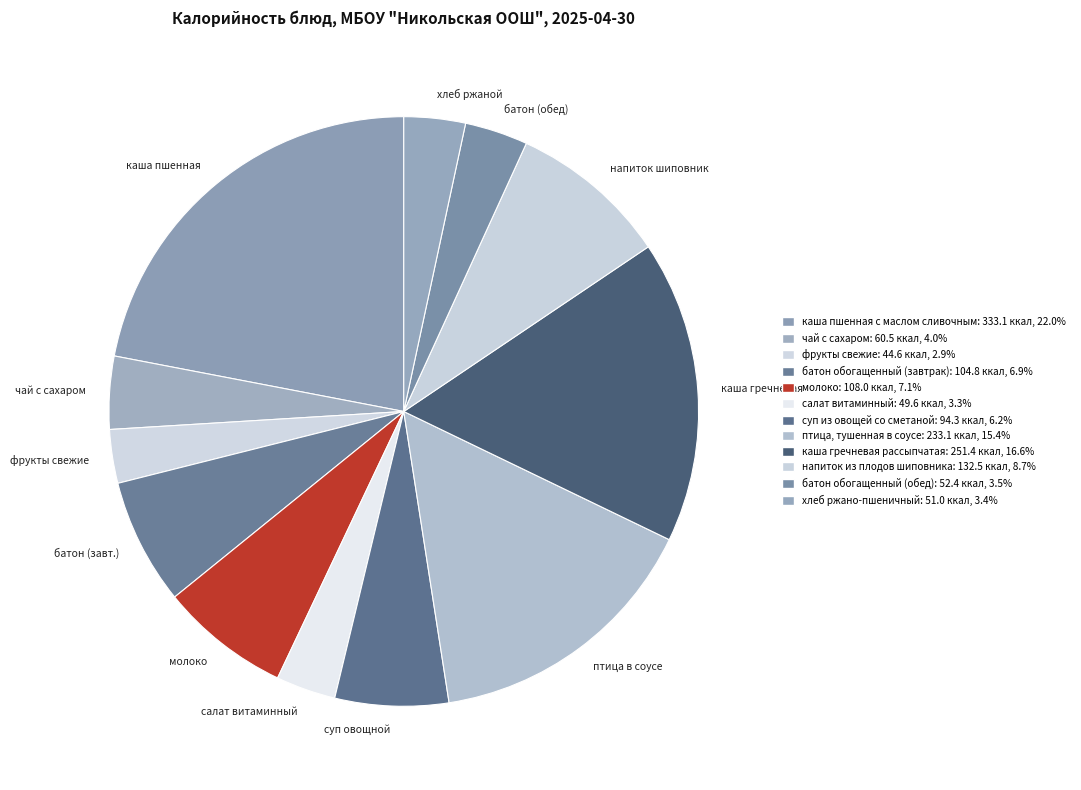

Do хлеб ржаной and фрукты свежие together represent more than half of the pie?

No